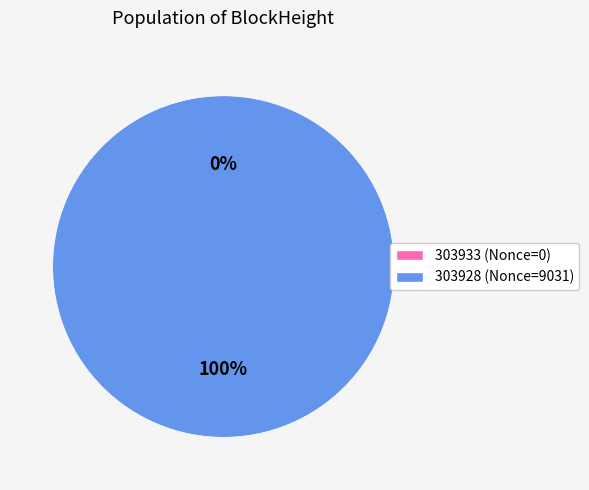

Combined, what portion of the pie is 303928 and 303933?

100.0%